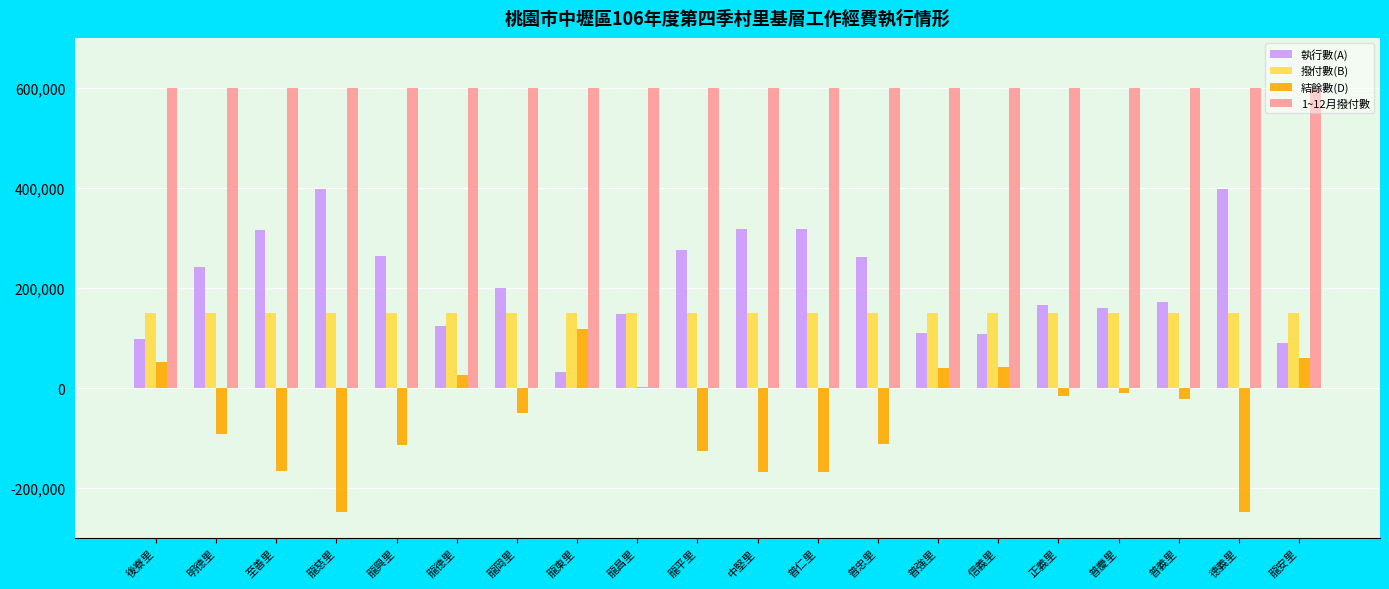

What is the maximum value shown in the chart?

600000